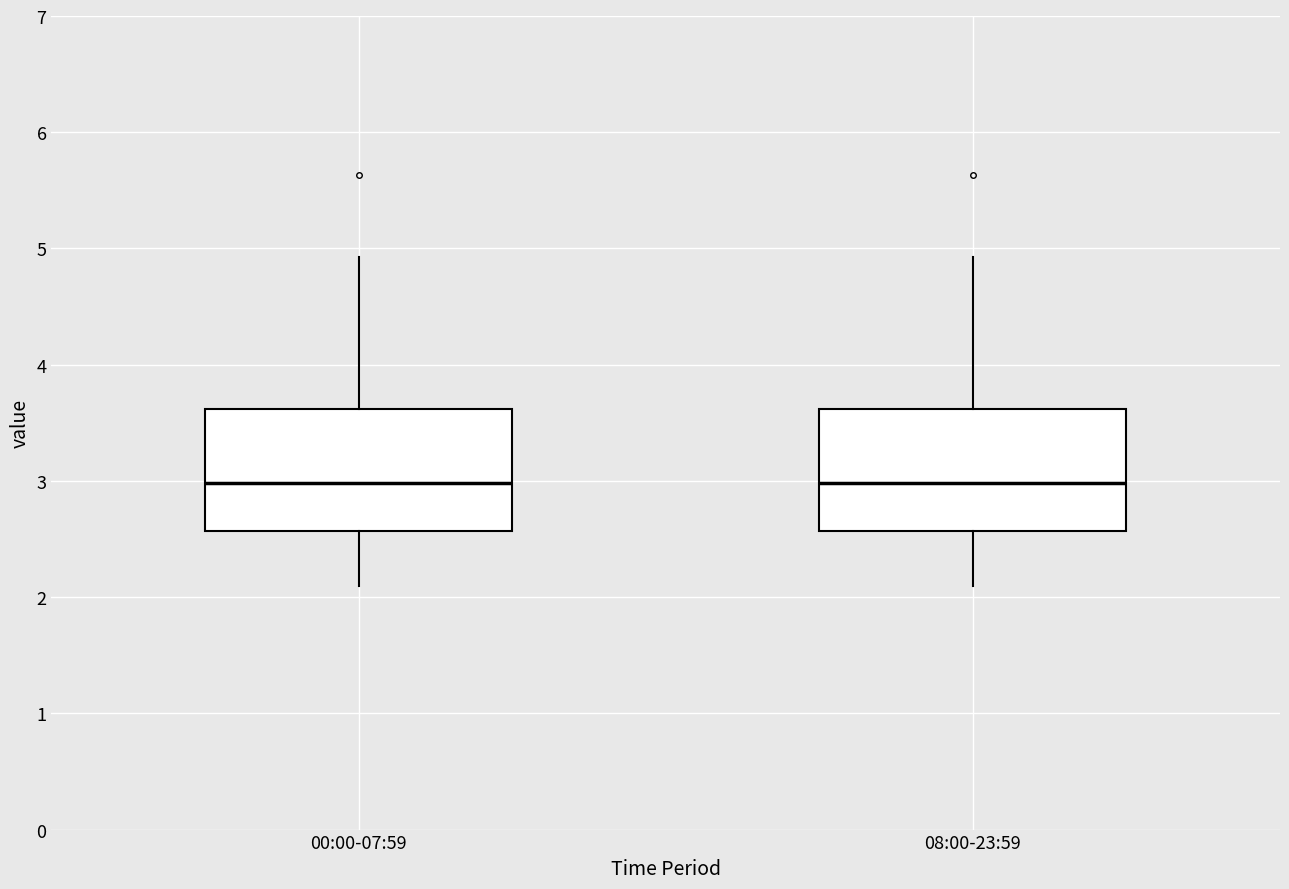

Where does the median line of the box for 08:00-23:59 sit on the y-axis? The values are not printed on the chart, so give them approximately, as read against the axis.

3.0